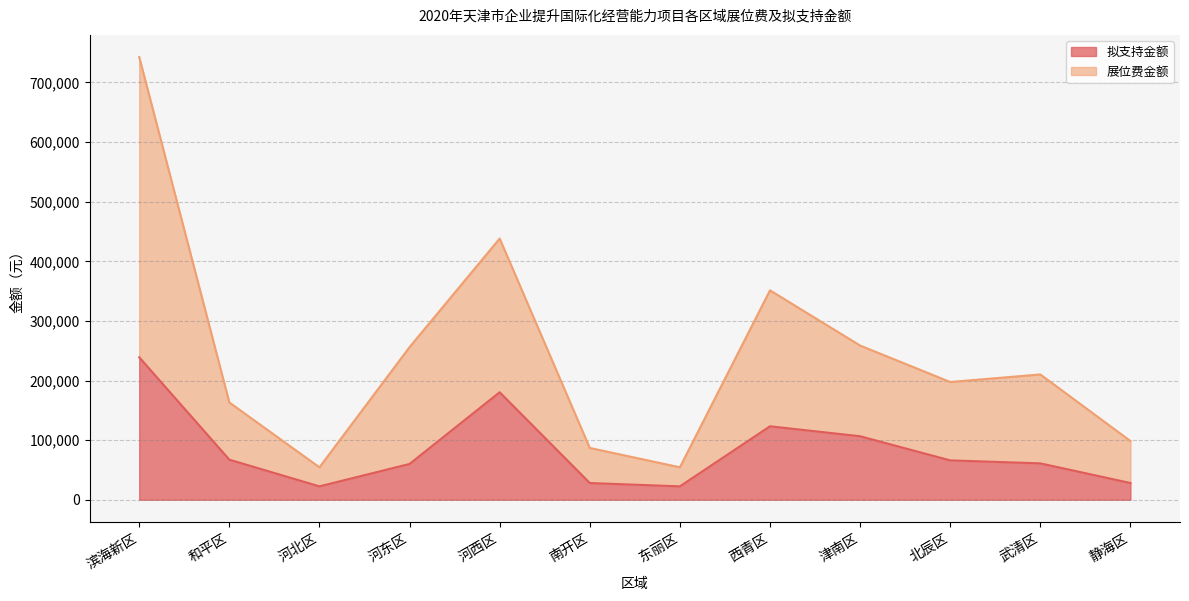

How many lines are shown in the chart?

2